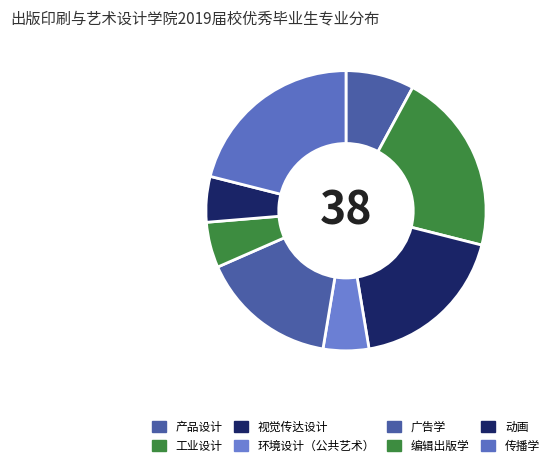

What is the change in value from 环境设计（公共艺术） to 传播学?

+6